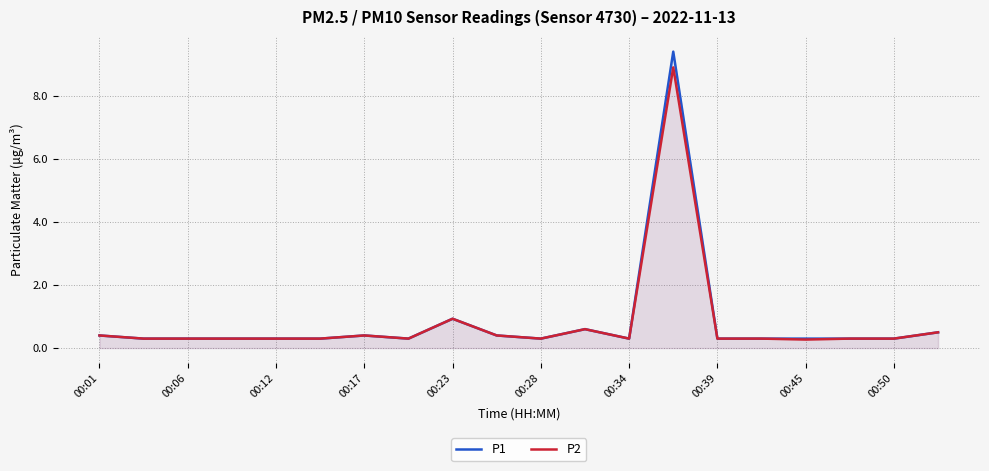

How many interior local peaks does the P1 series have?

4